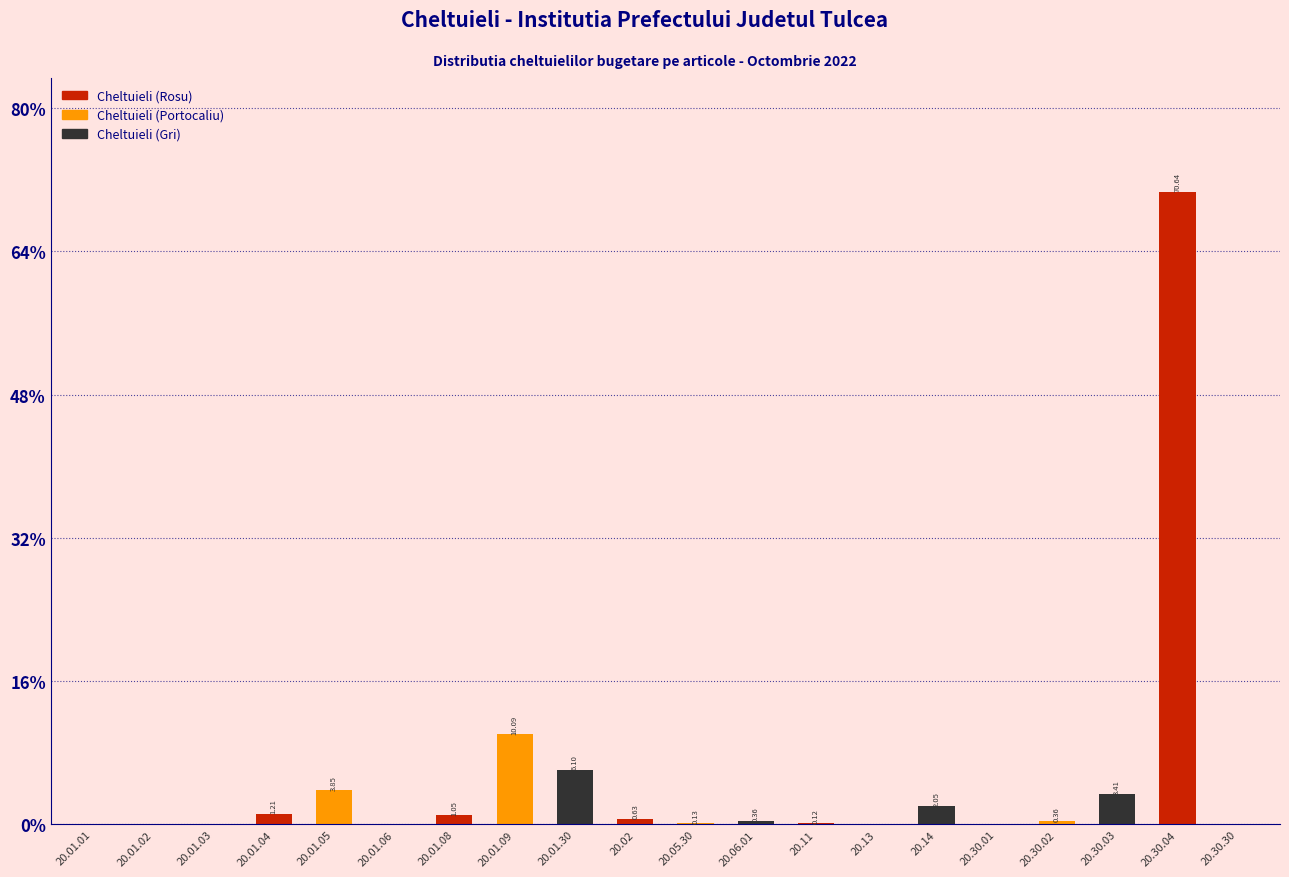

Which has a higher value, 20.01.03 or 20.01.08?

20.01.08